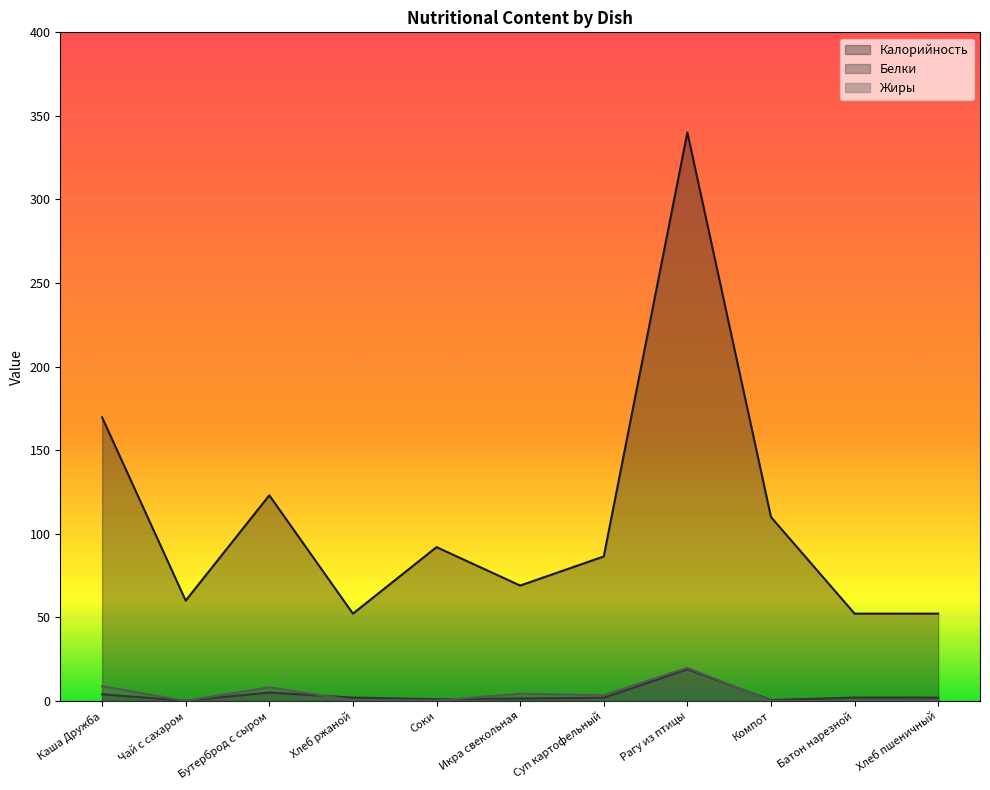

What is the sum of all Белки values?

38.7